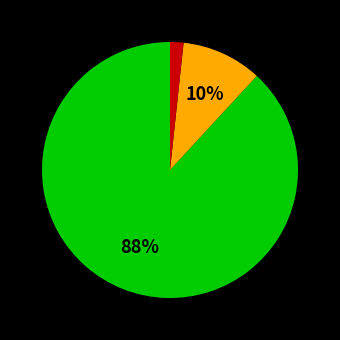

Does any single category account for the majority?

Yes